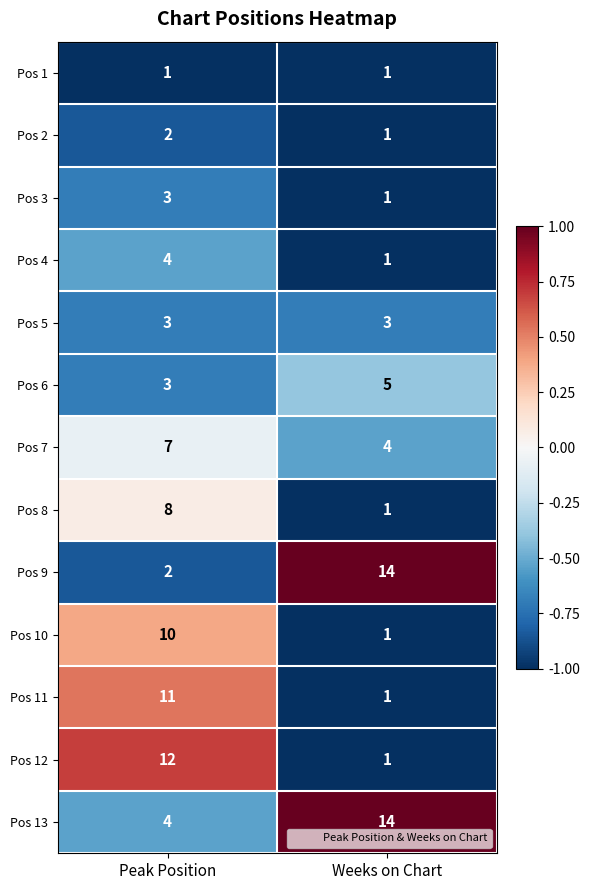

Which category has the highest value across all series?

Weeks on Chart